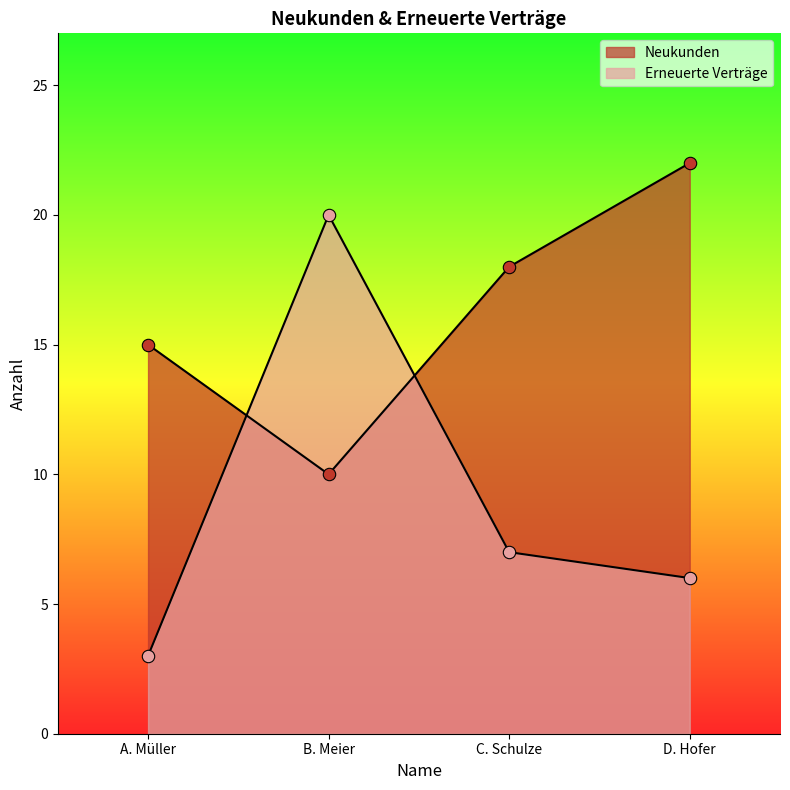

What are all the series names shown in the legend?

Neukunden, Erneuerte Verträge